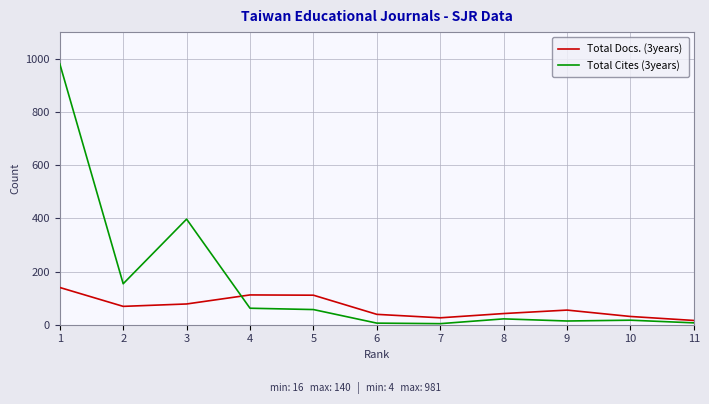

True or false: Total Cites (3years) has more than 1 points higher than both neighbors.

True